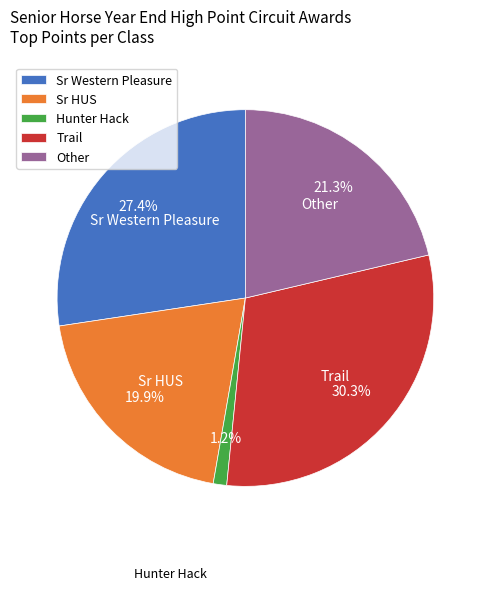

To the nearest percent, what percentage of the pie is Trail?

30%